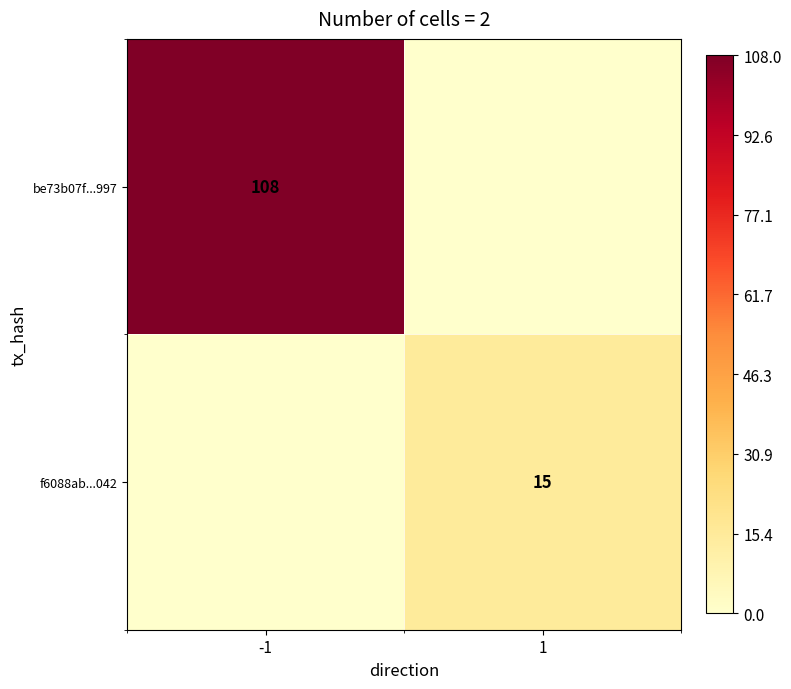

What is the difference between the highest and lowest values at -1?

108